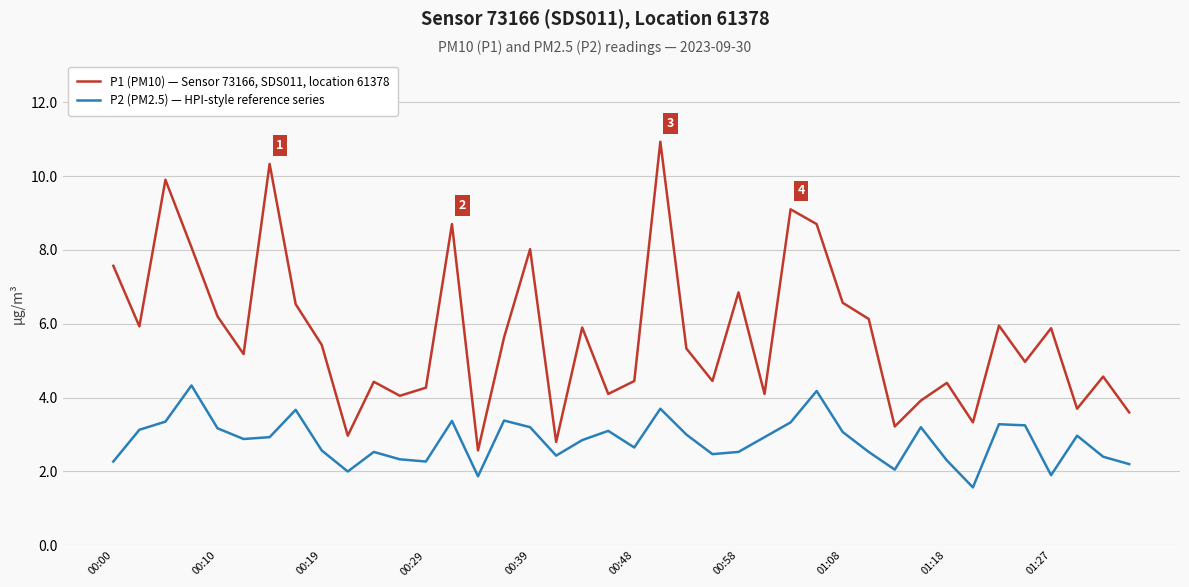

True or false: P1 (PM10) — Sensor 73166, SDS011, location 61378 and P2 (PM2.5) — HPI-style reference series intersect in this chart.

False